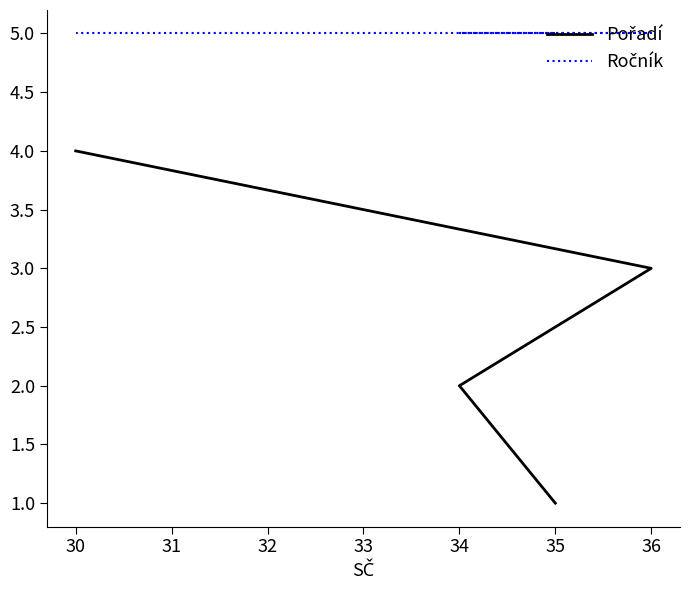

Which series changed the most between 35 and 34?

Pořadí